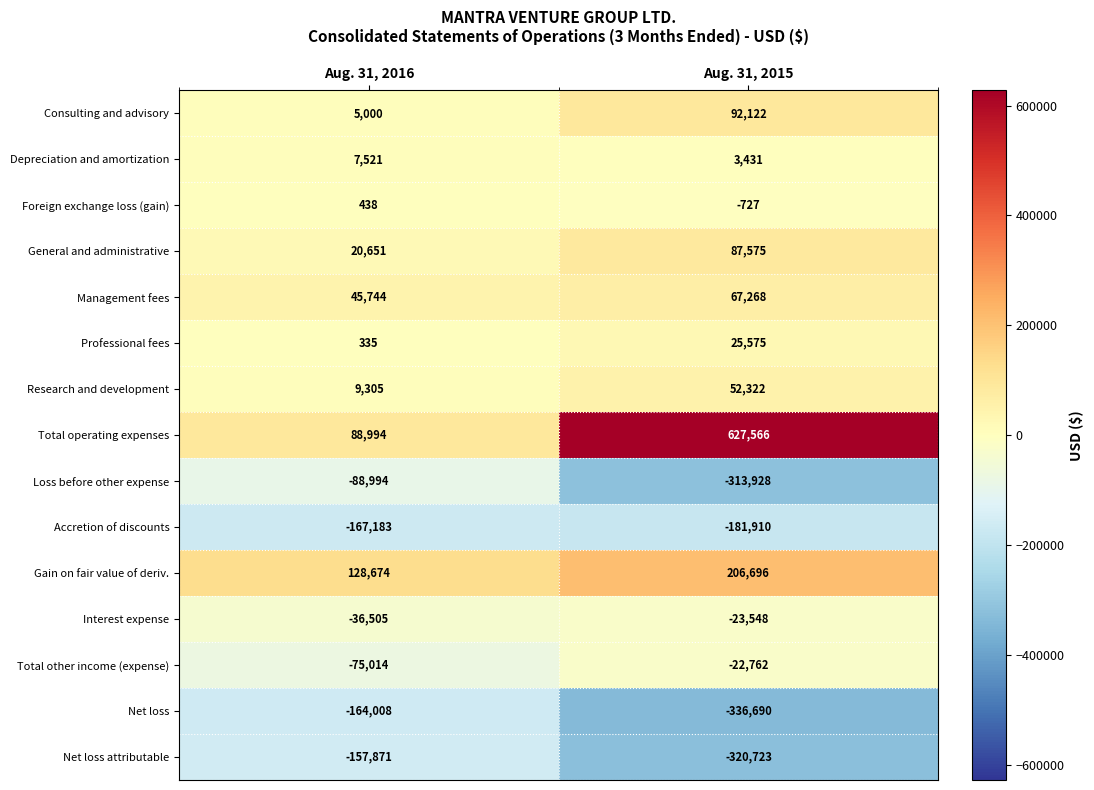

At which category is the sum across all series the highest?

Aug. 31, 2015